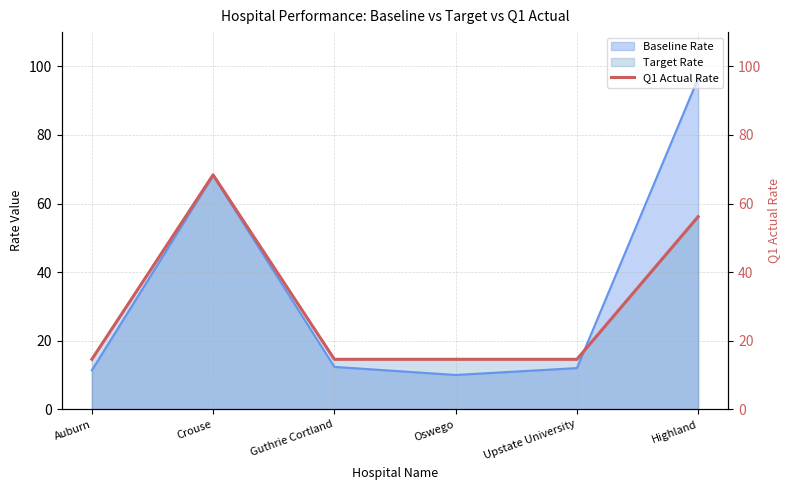

List the labels in order of value, largest first.

Crouse, Highland, Auburn, Guthrie Cortland, Oswego, Upstate University